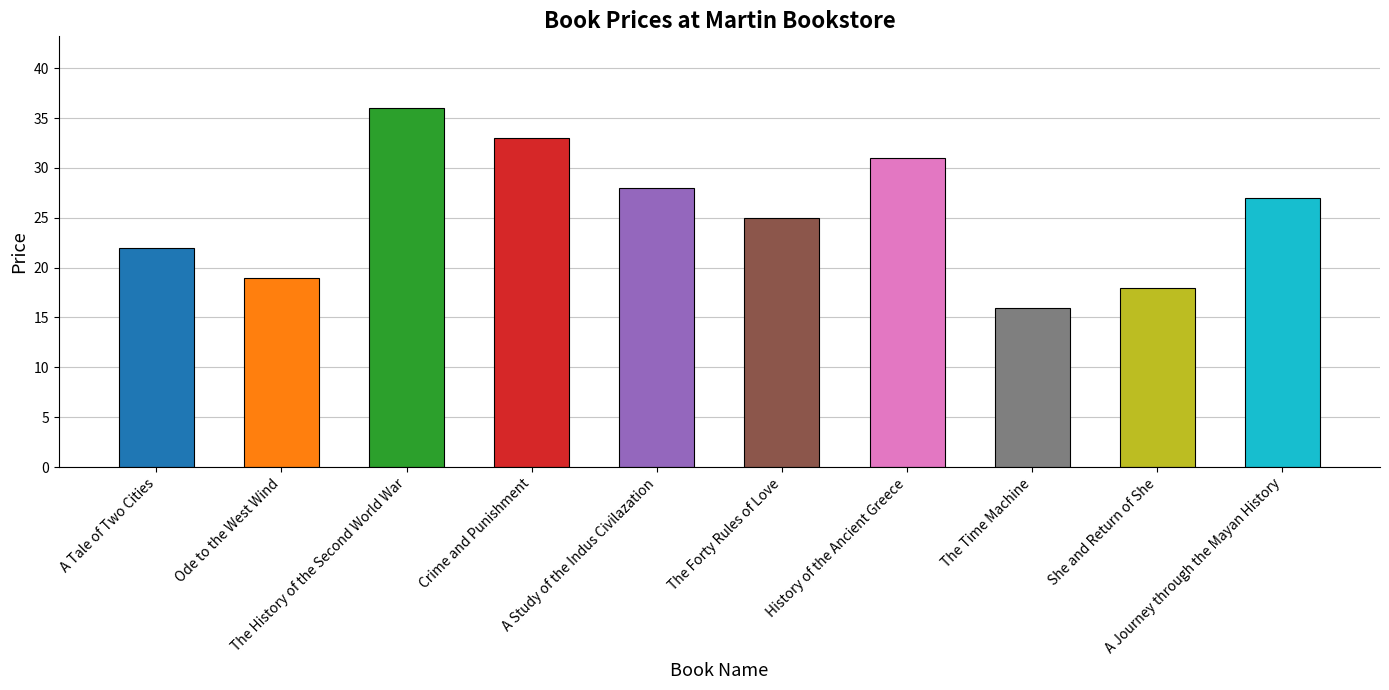

Does the chart contain any negative values?

No